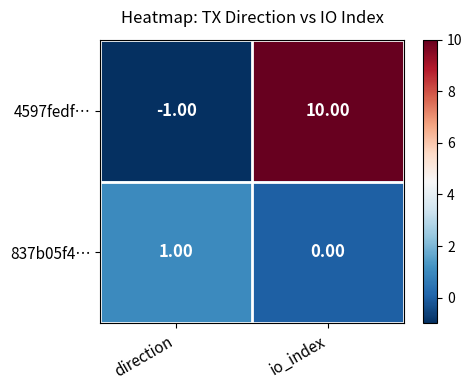

Where is 4597fedf… nearest to the value 4?

direction